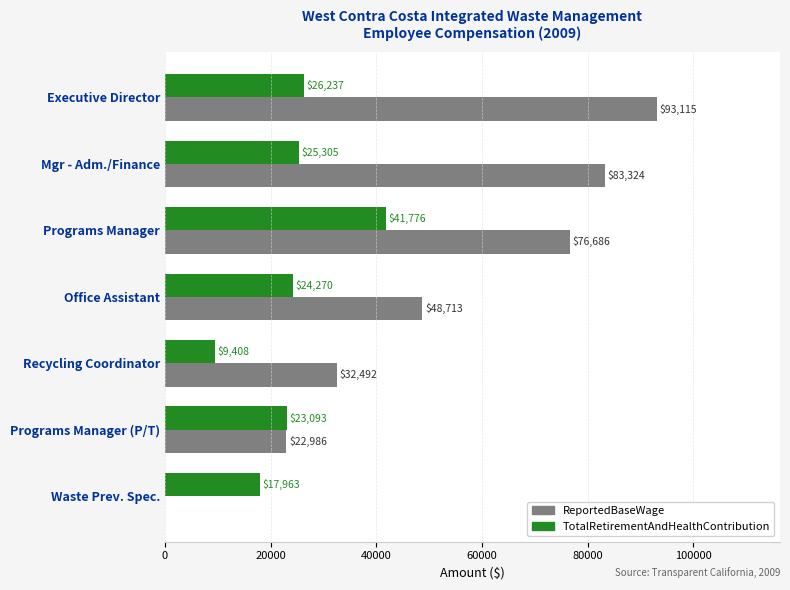

What is the greatest value displayed?

93115